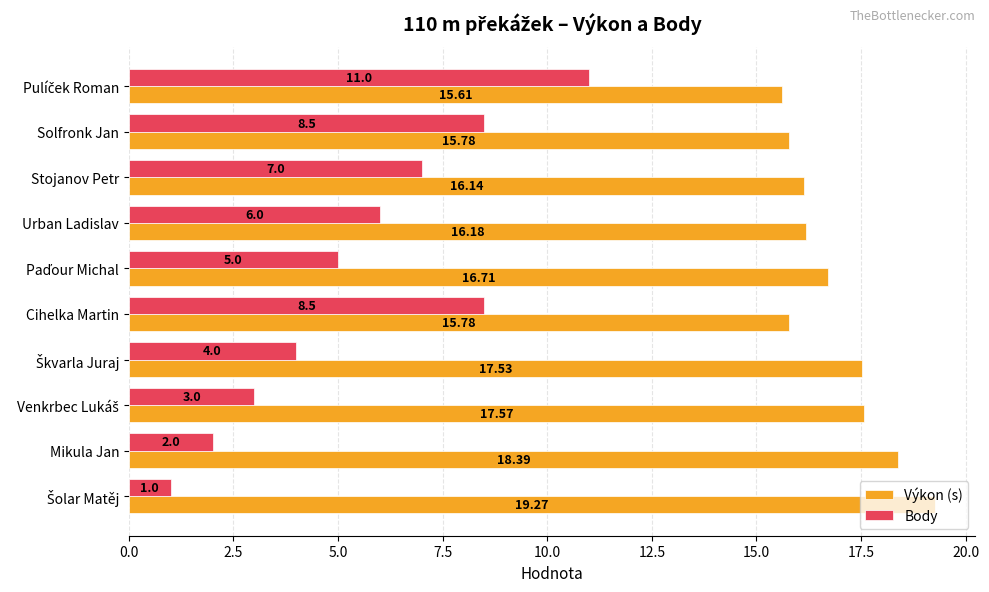

Which series has the widest spread of values?

Body